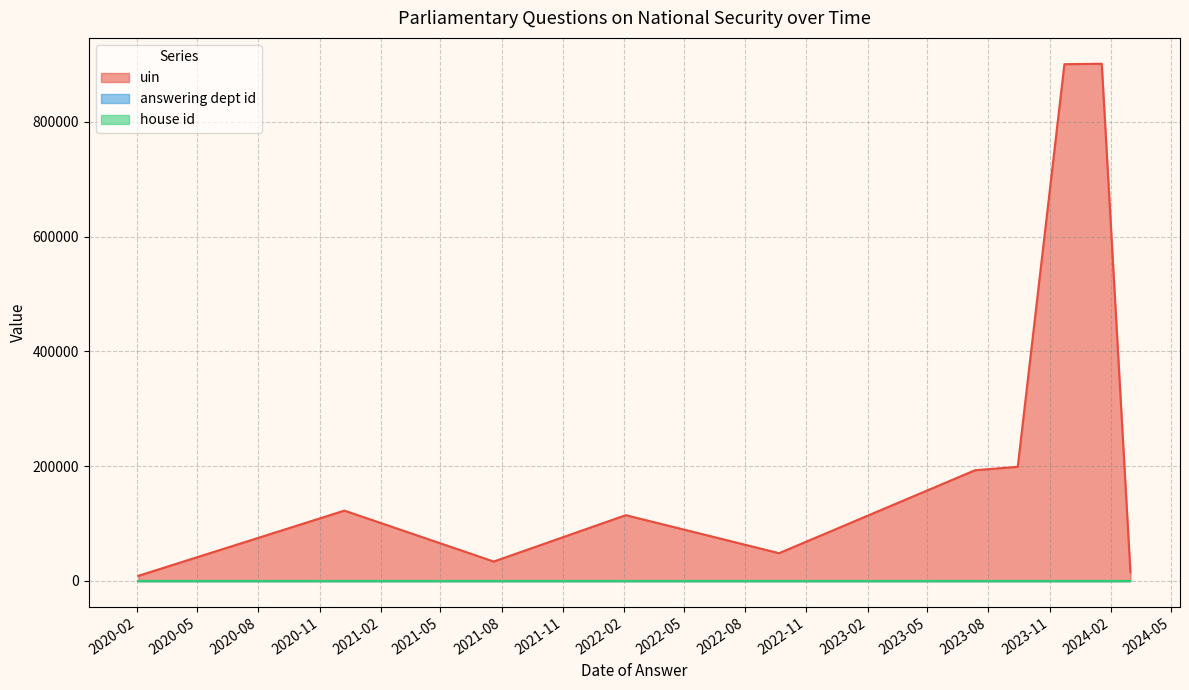

Where is answering dept id nearest to the value 53?

2020-02-03